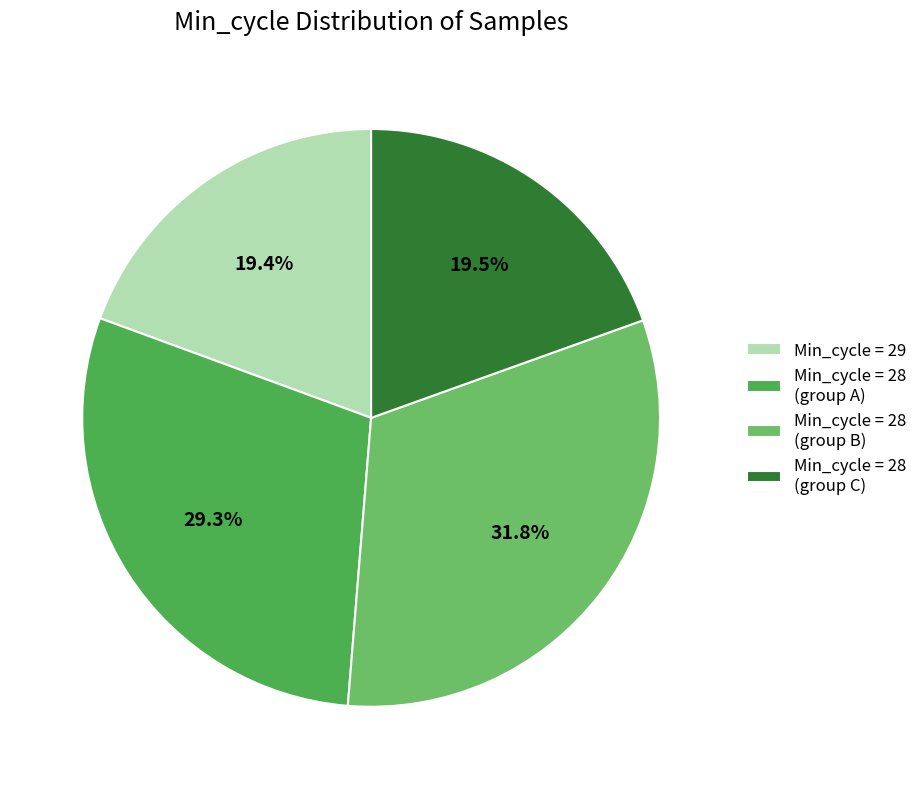

Does any single category account for the majority?

No